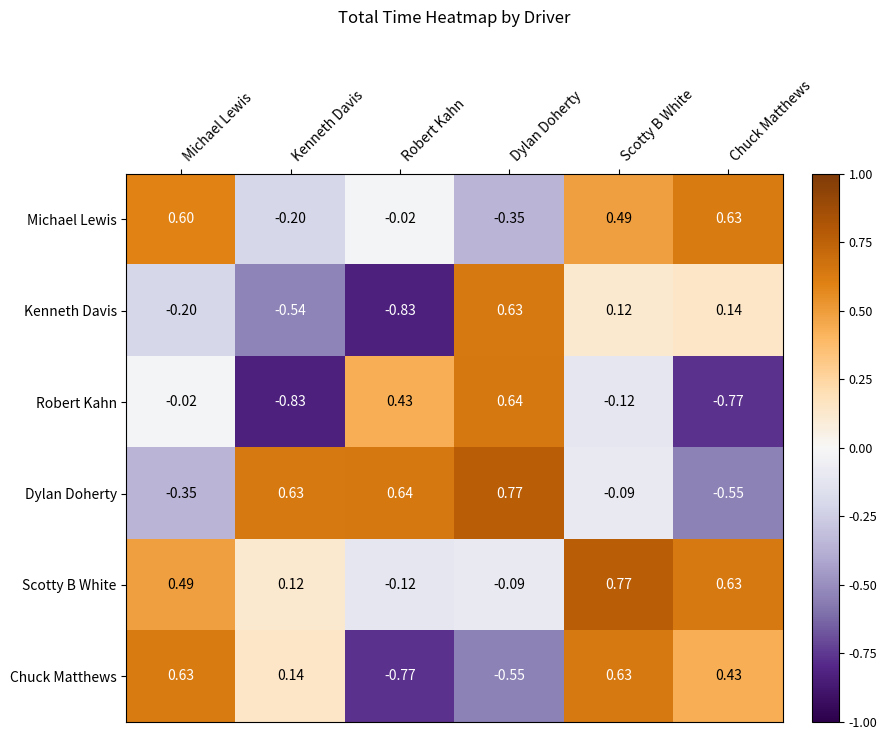

Which series has the largest range (max minus min)?

Robert Kahn